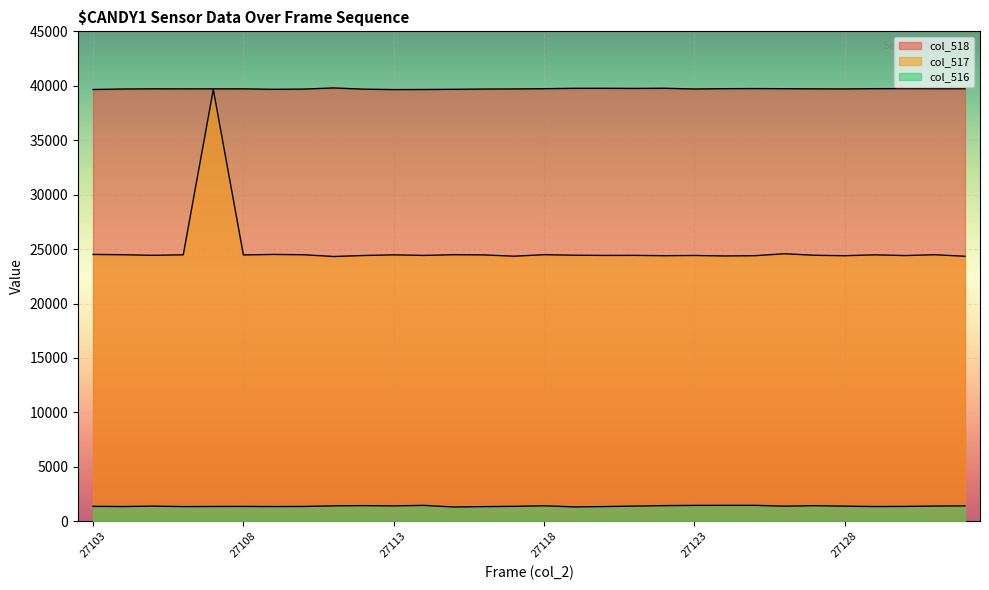

How many values in the col_518 series exceed 39718?

14